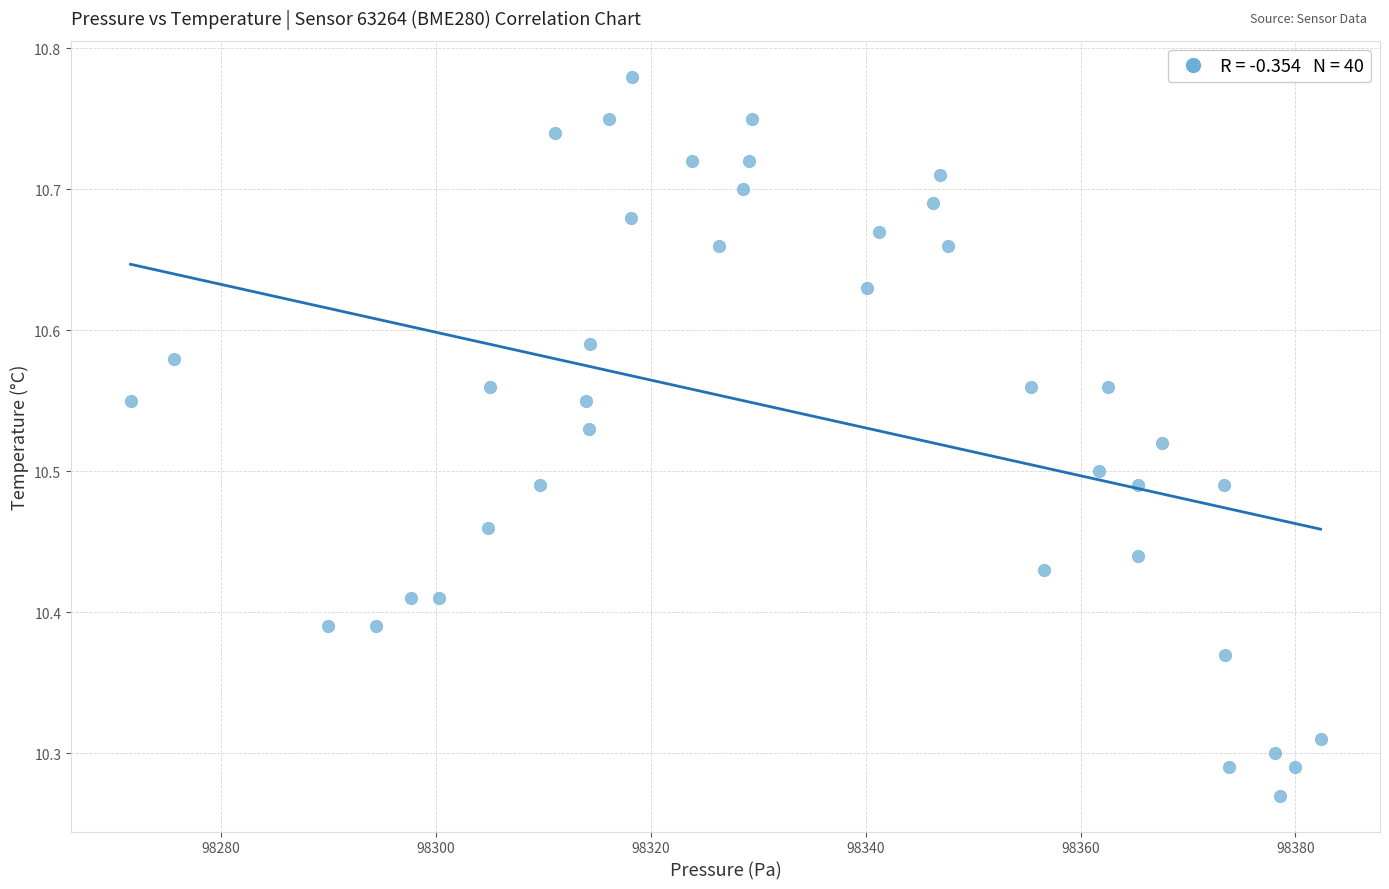

What is the range of X values (max minus min)?

110.8